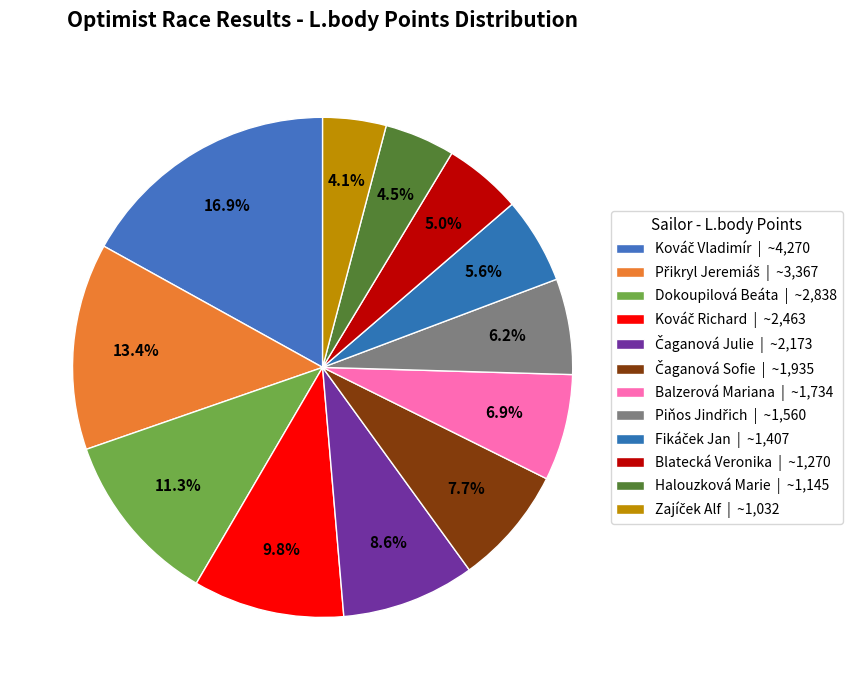

How many slices are in this pie chart?

12